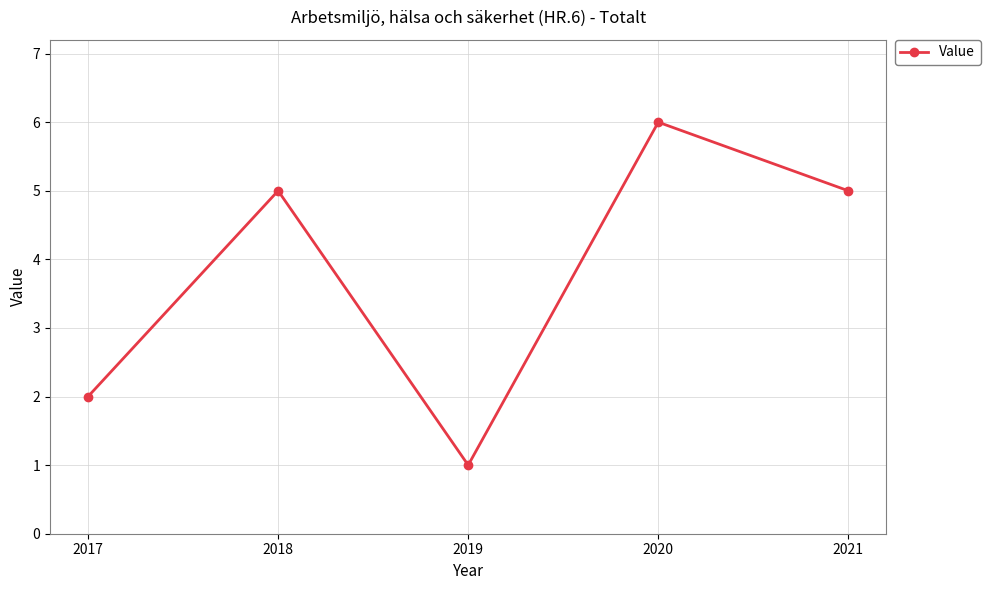

Reading left to right, transcribe all the data shown in this chart.

2017=2	2018=5	2019=1	2020=6	2021=5